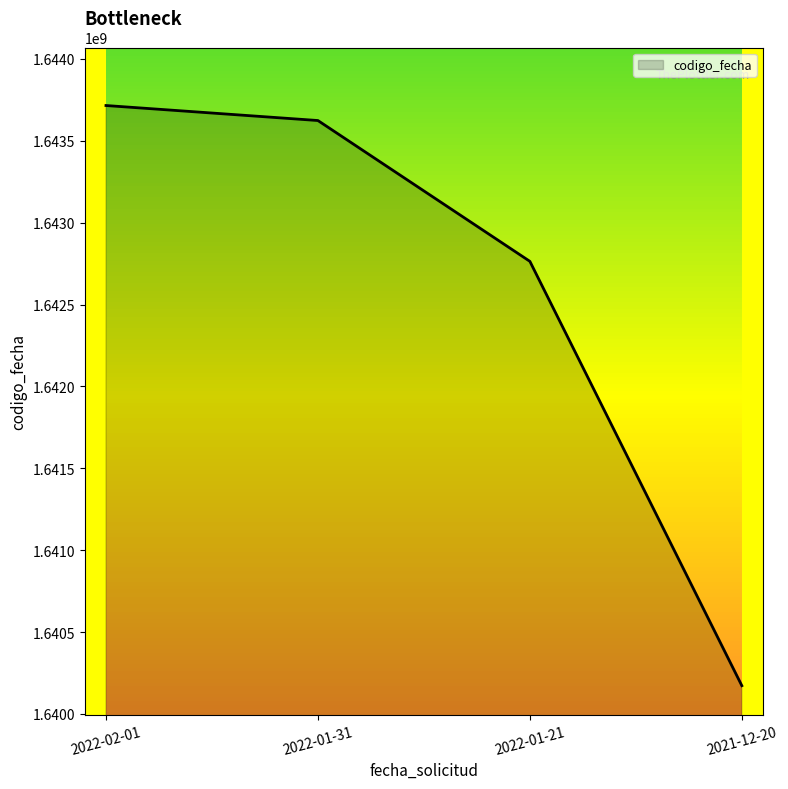

Rank the categories by value from lowest to highest.

2021-12-20, 2022-01-21, 2022-01-31, 2022-02-01